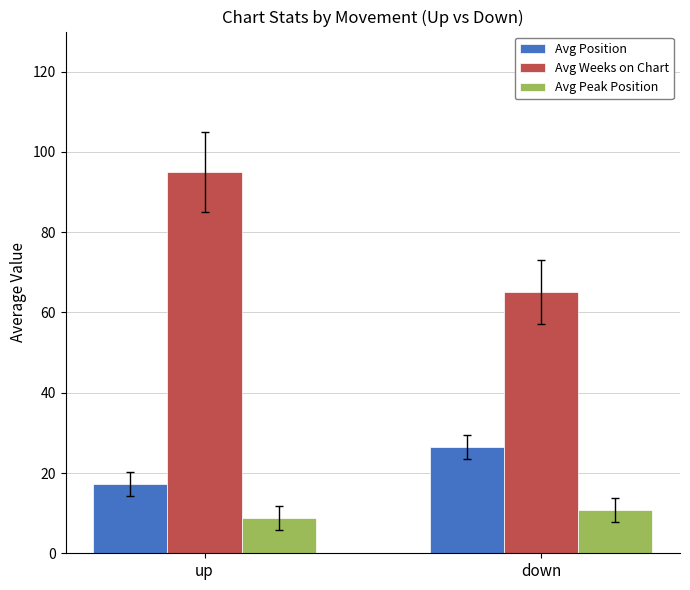

At which label is Avg Peak Position closest to 9?

up